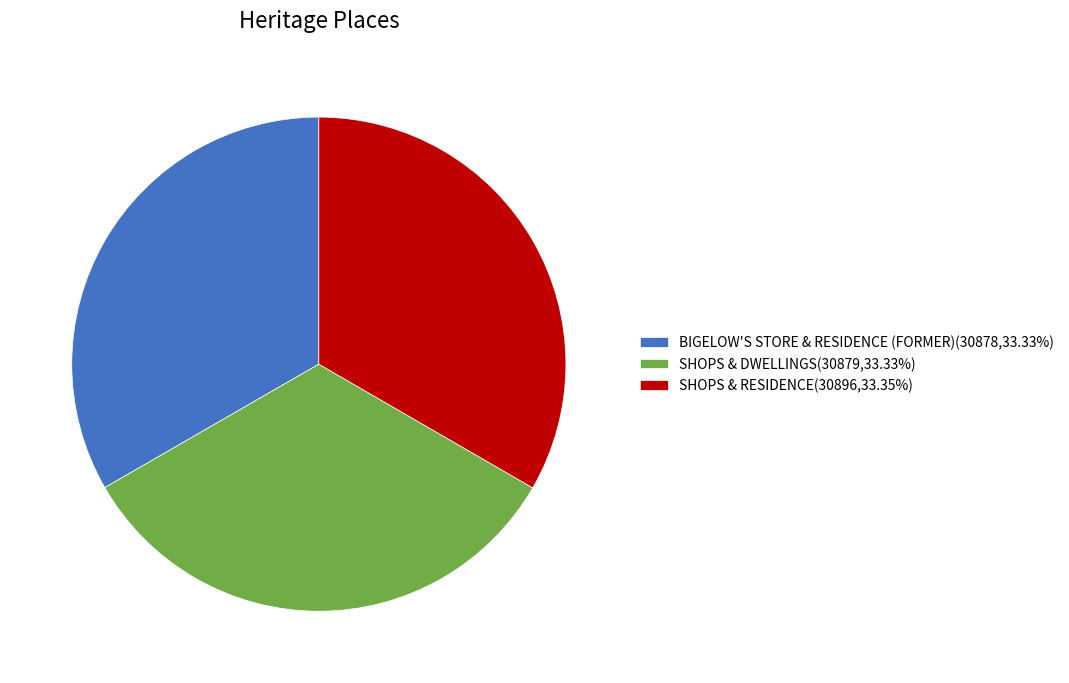

Count the number of slices in the pie.

3